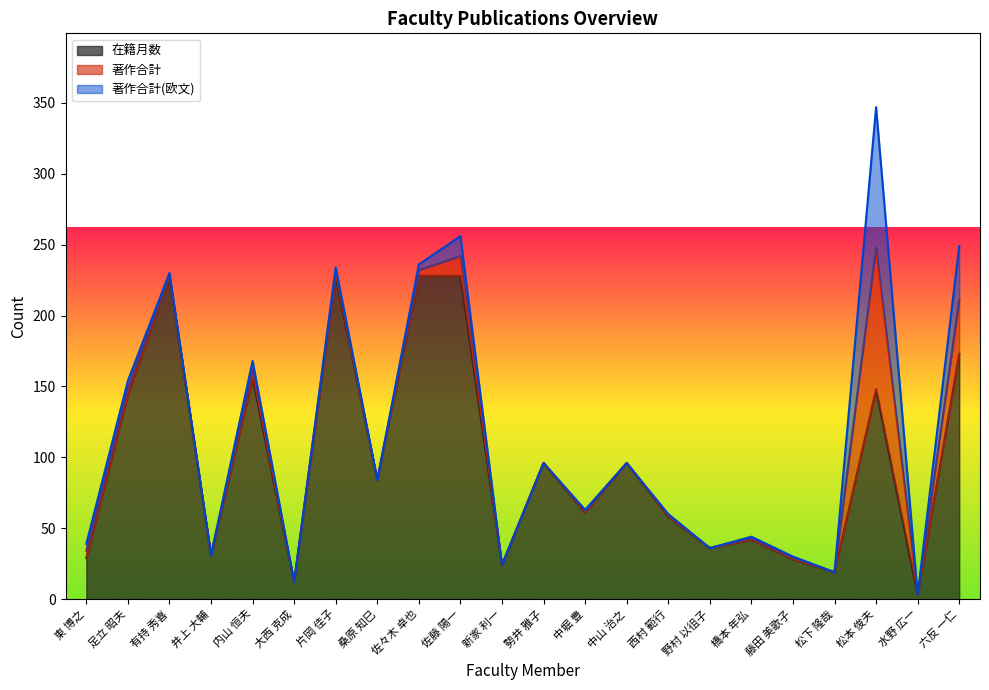

True or false: 在籍月数 and 著作合計 cross at least once.

False